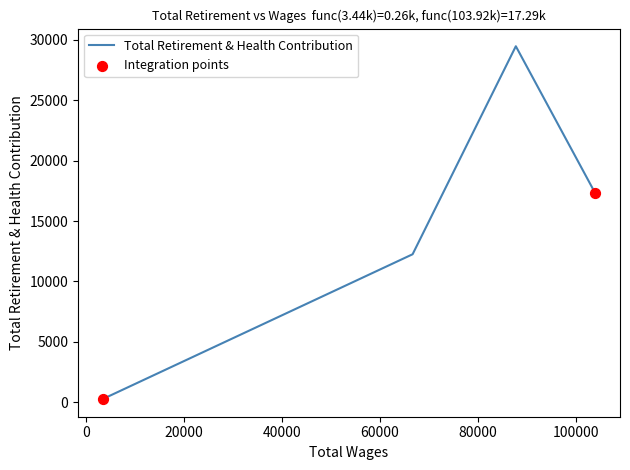

What is the average value?

14818